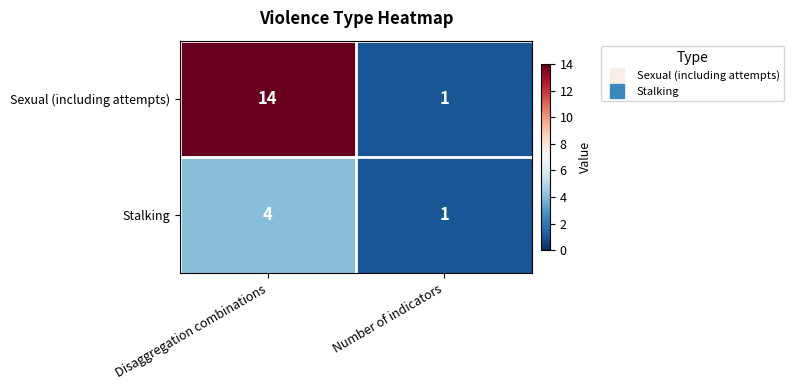

At how many categories does at least one series exceed 12?

1